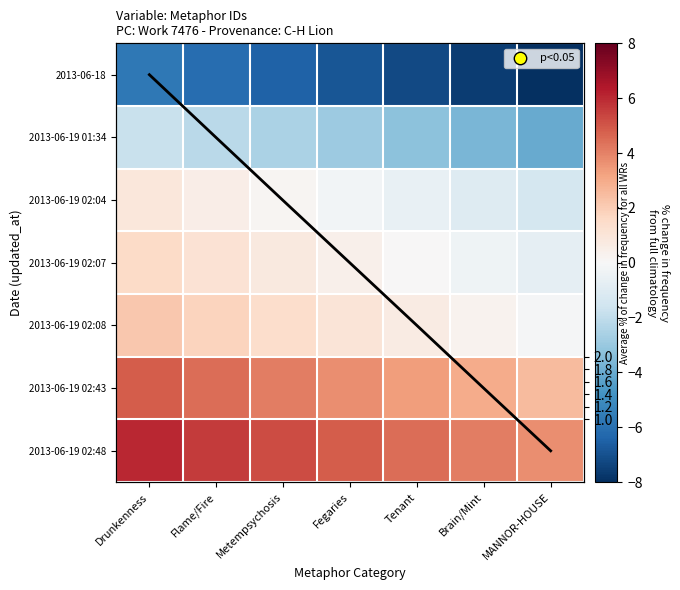

Is the value of 2013-06-18 at Tenant greater than the value of 2013-06-19 02:48 at Drunkenness?

No